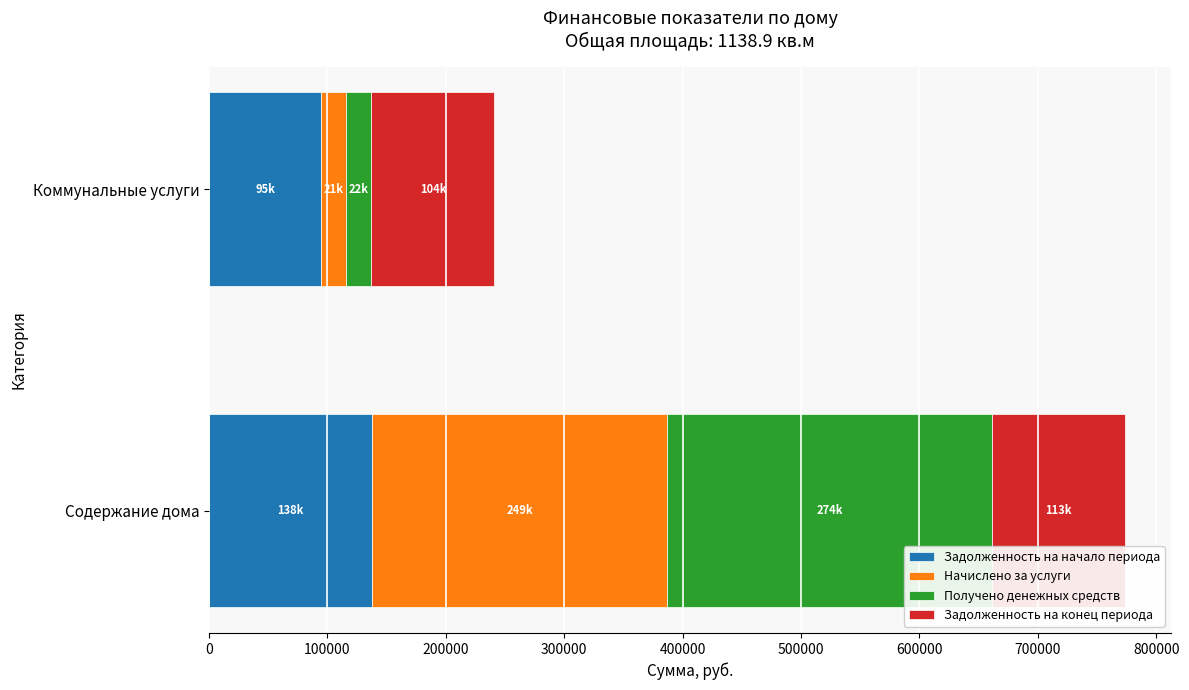

True or false: Задолженность на начало периода has a value of 80152.6 at Содержание дома.

False